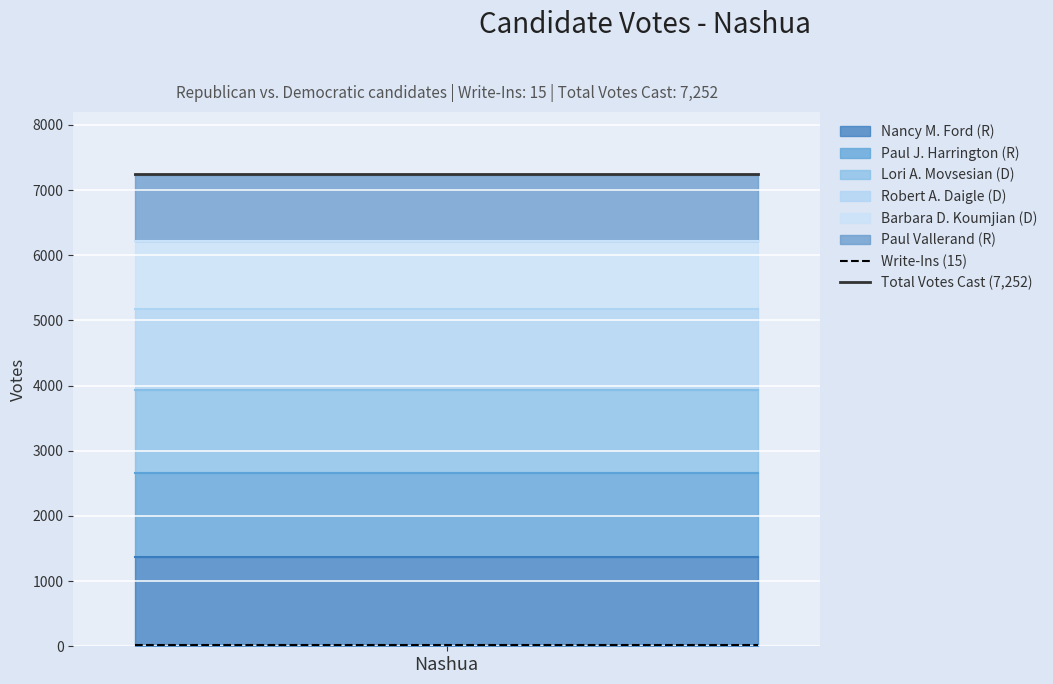

What is the highest value of the Nancy M. Ford (R) series?

1374